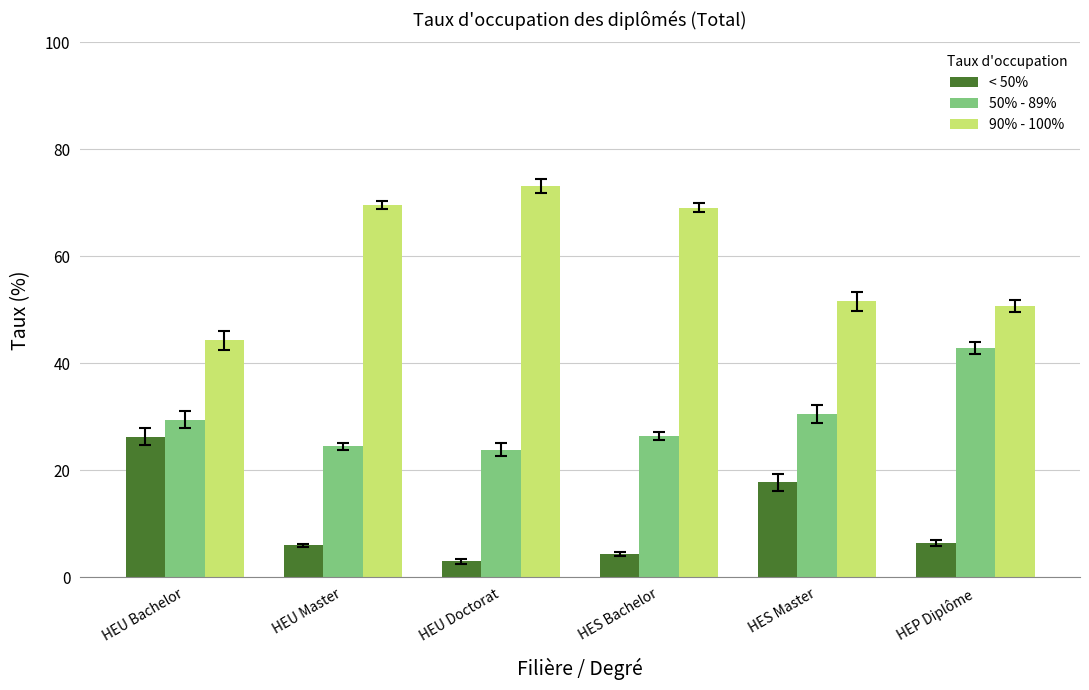

Between HEU Bachelor and HEU Master, which series saw the biggest shift?

90% - 100%